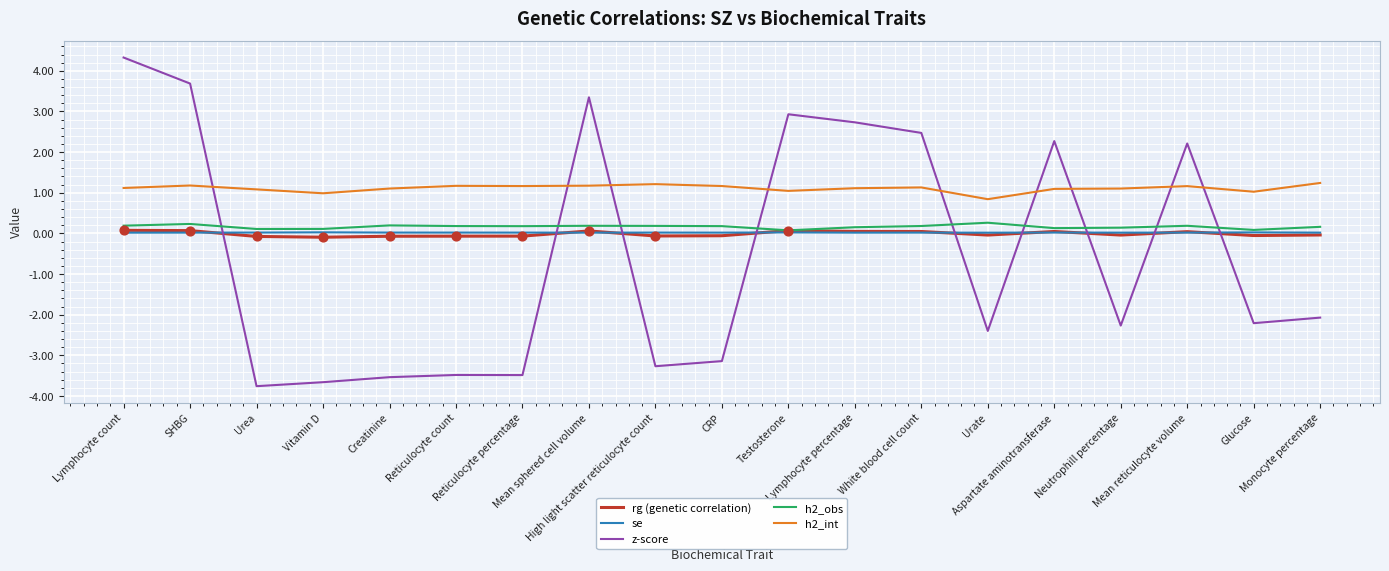

At how many categories does at least one series exceed 2?

8